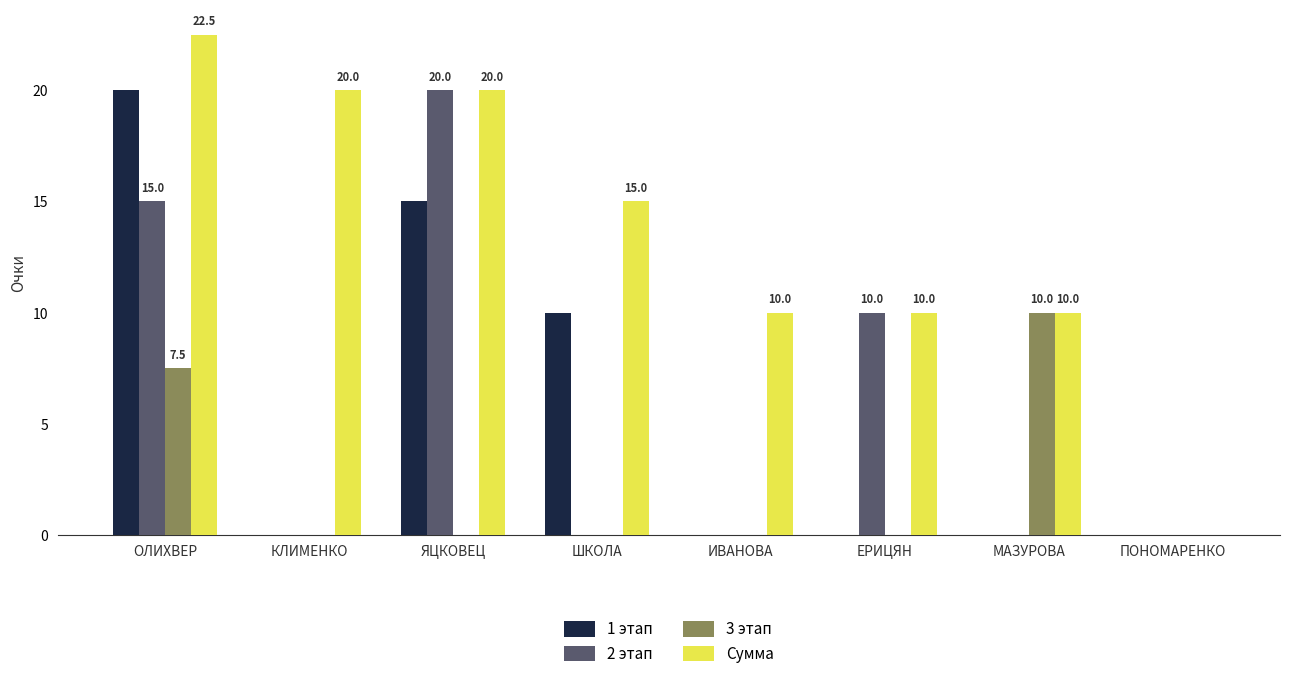

Is the value of Сумма at ШКОЛА greater than the value of 2 этап at ЕРИЦЯН?

Yes